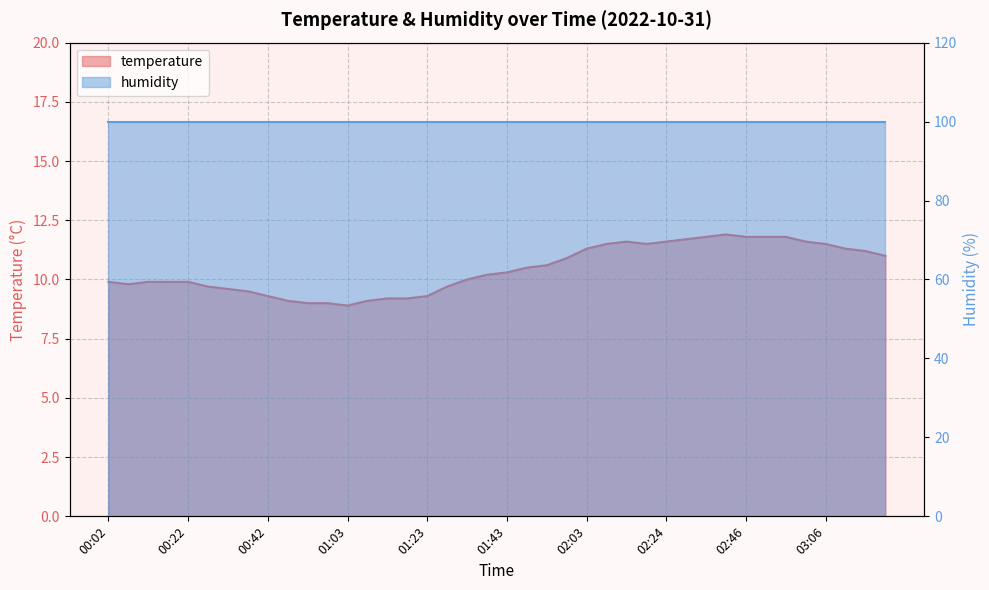

At which category does the data reach its first local peak?

02:14